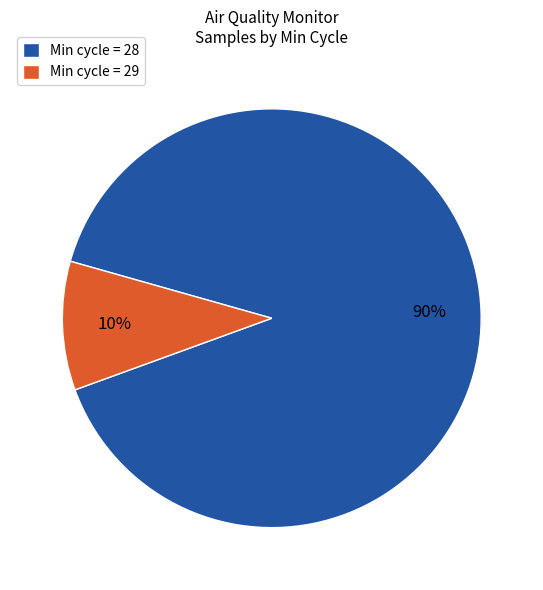

How many slices are in this pie chart?

2